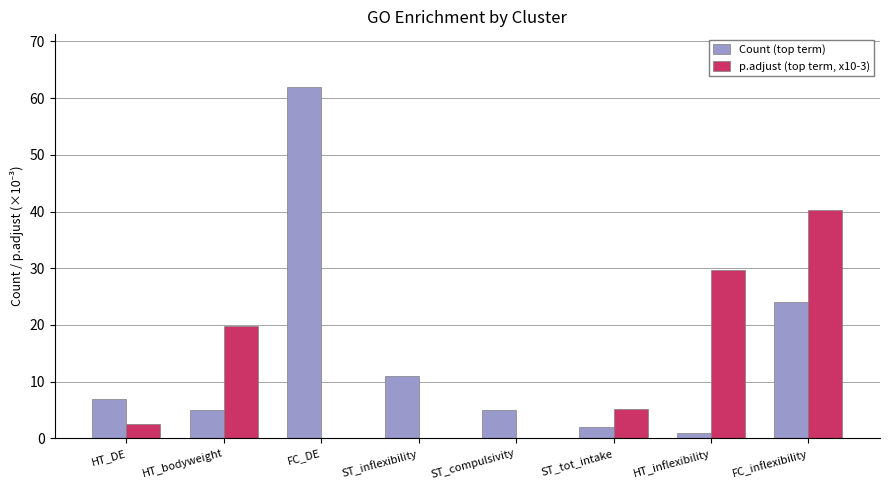

What is the maximum value for Count (top term)?

62.0